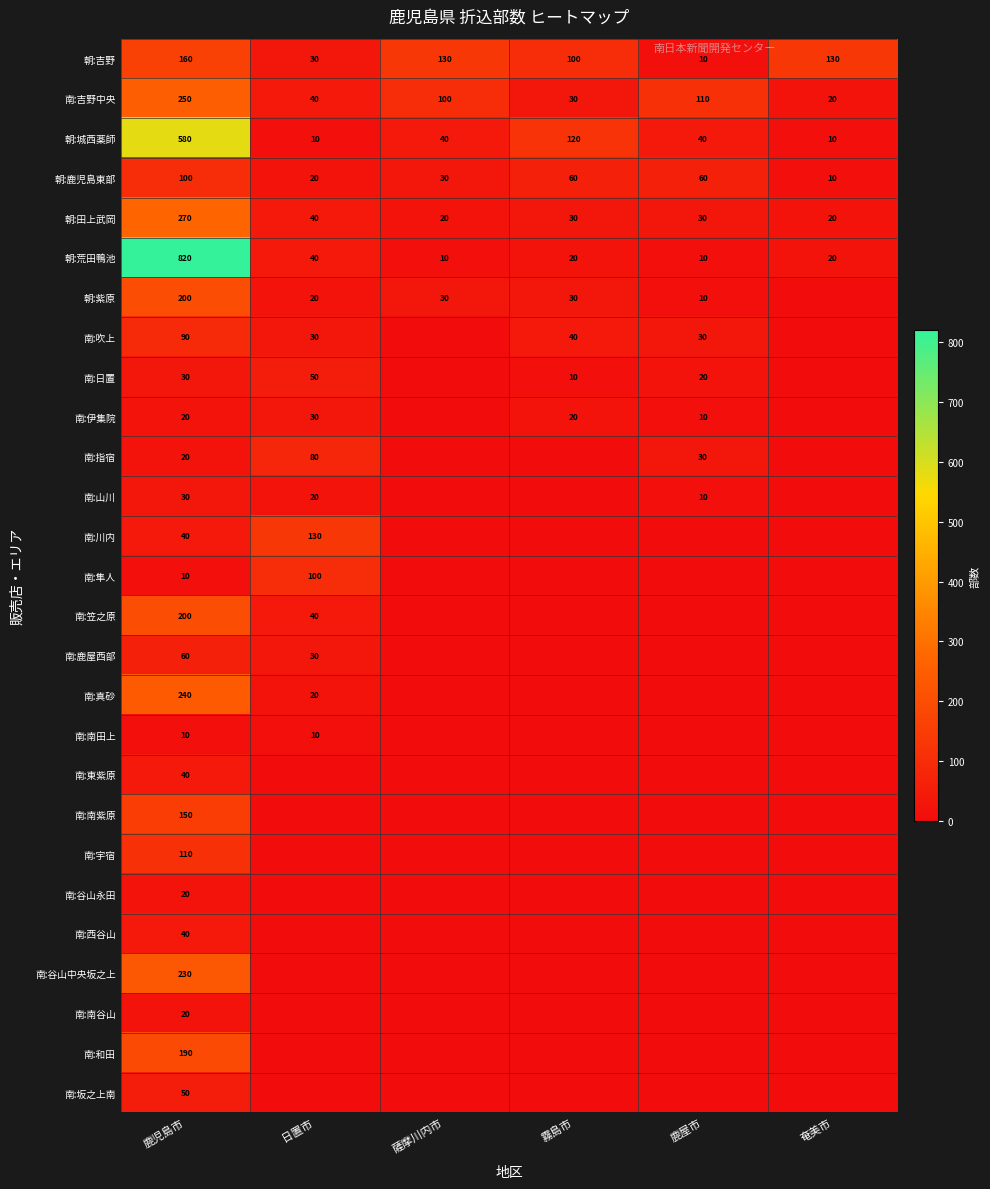

At which category does the chart reach its peak across all series?

鹿児島市